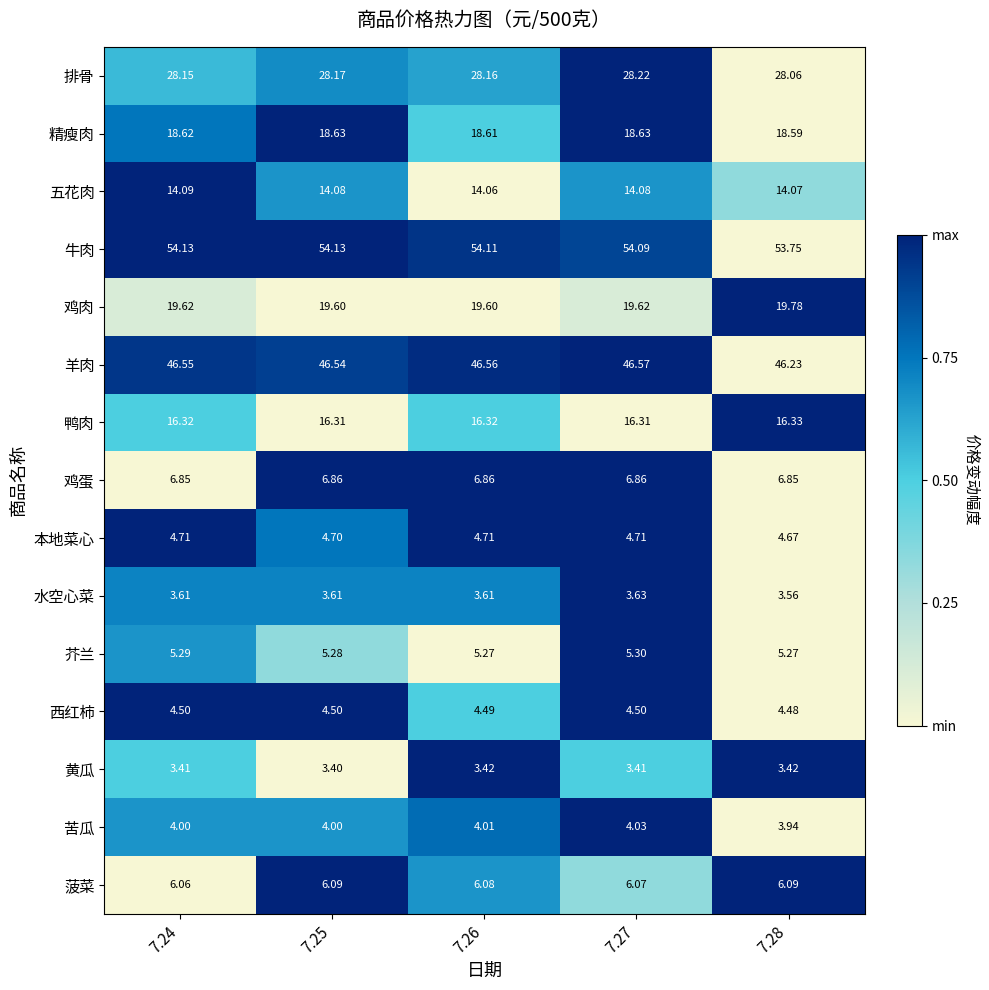

Which series changed the most between 7.26 and 7.28?

牛肉